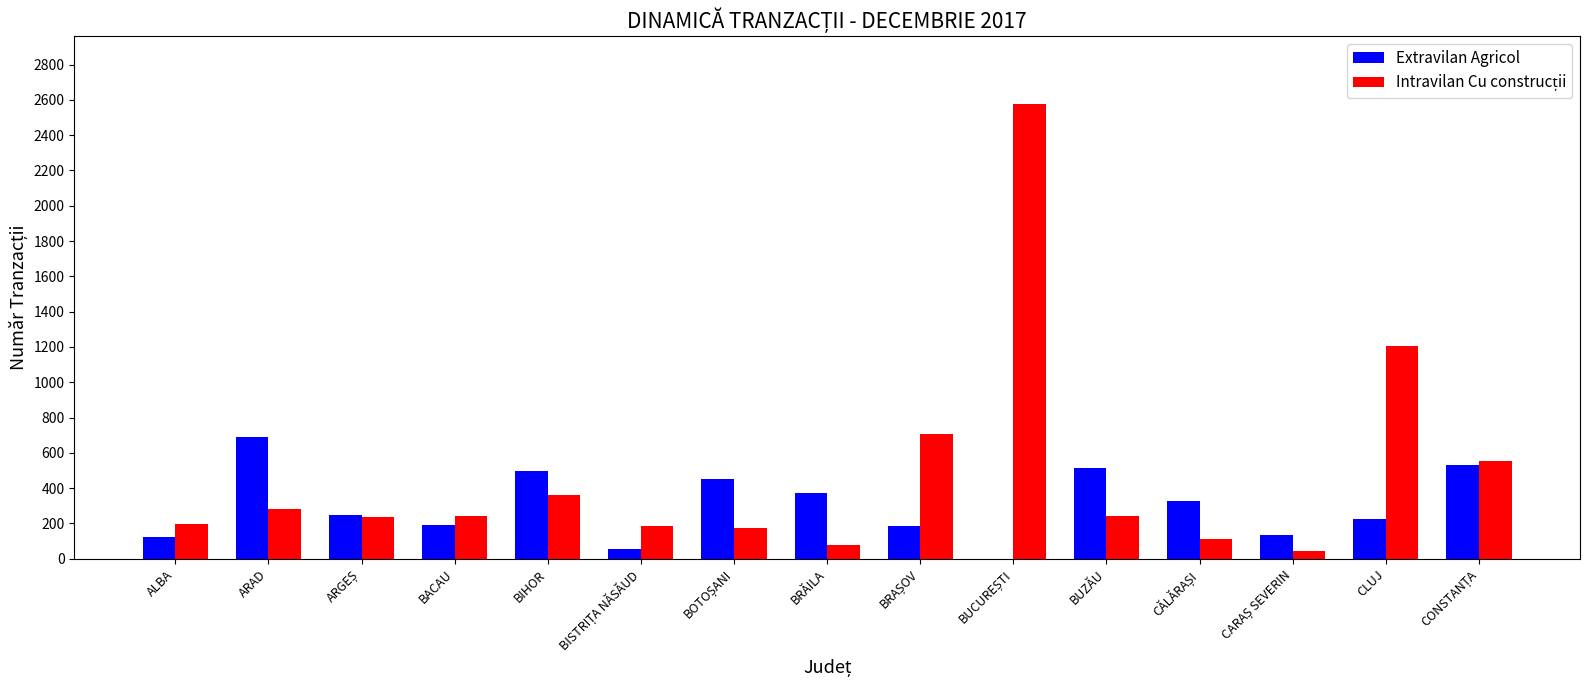

Count the number of categories in the chart.

15